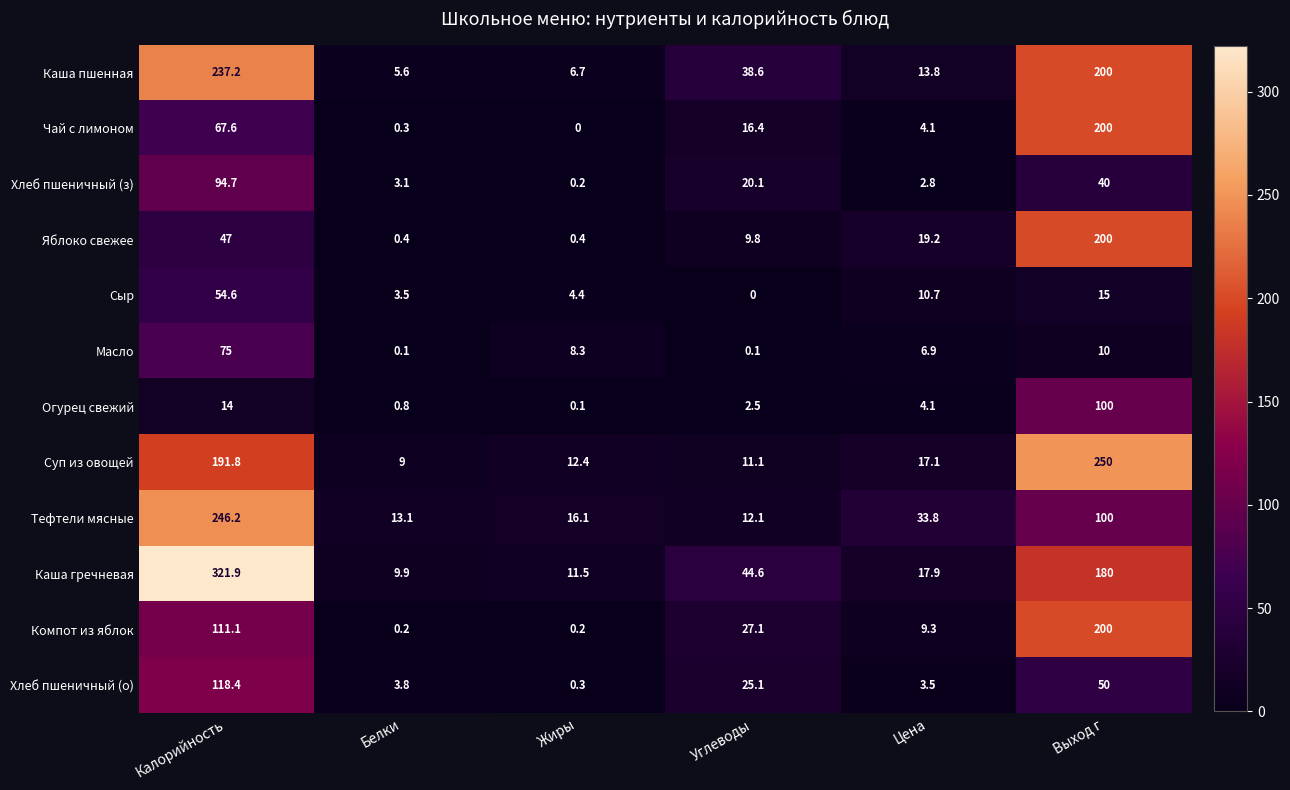

Count the number of data series in this chart.

12